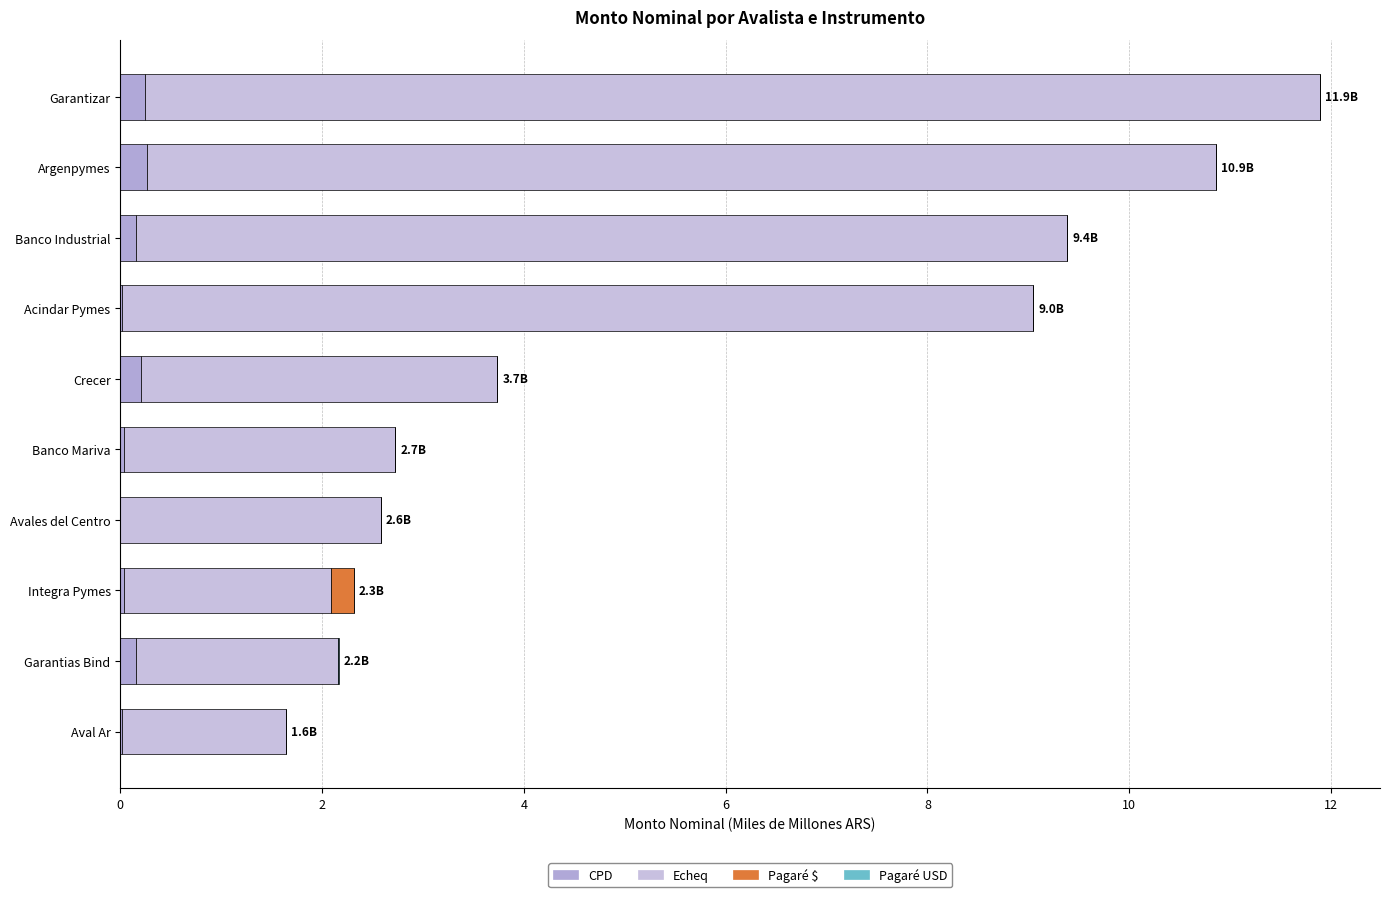

How many data points does each series have?

10